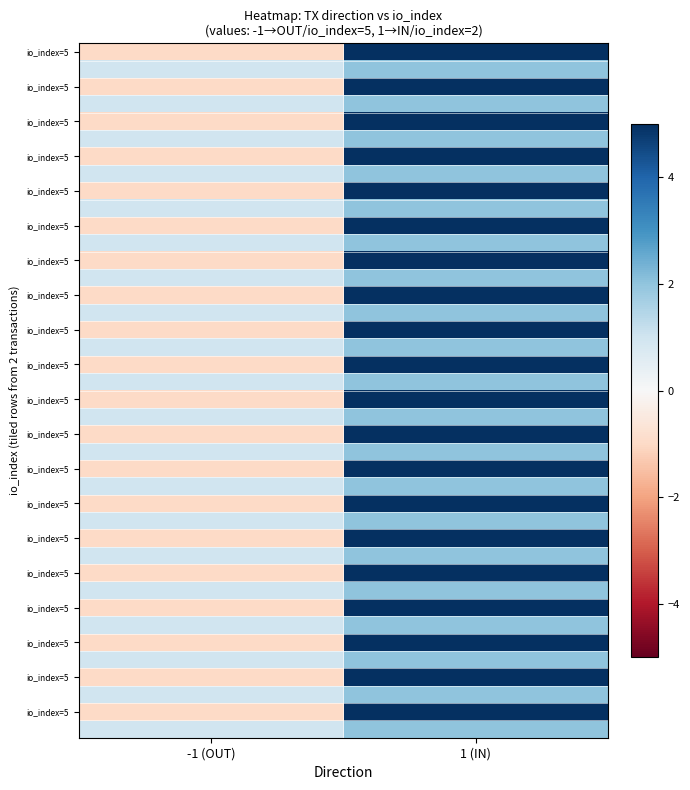

How many data points does each series have?

2